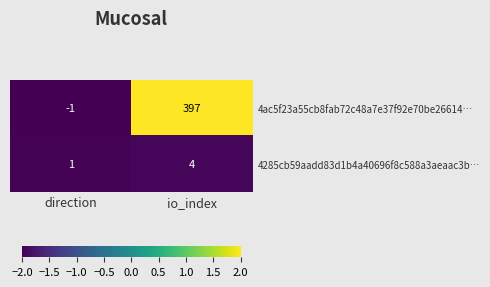

Rank the series by their maximum value, from lowest to highest.

4285cb59aadd83d1b4a40696f8c588a3aeaac3b…, 4ac5f23a55cb8fab72c48a7e37f92e70be26614…